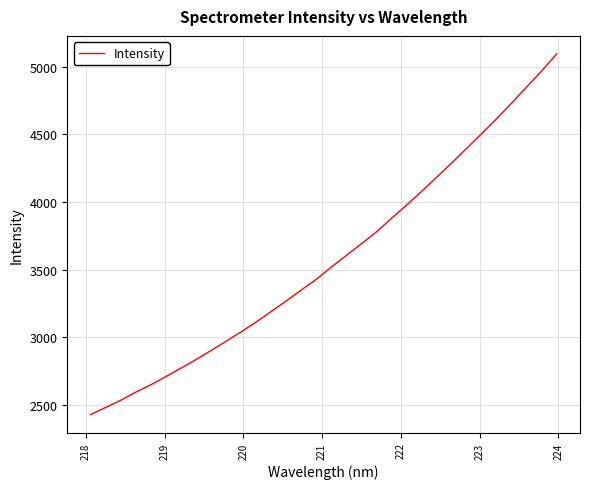

What is the difference between the maximum and minimum values?

2664.7